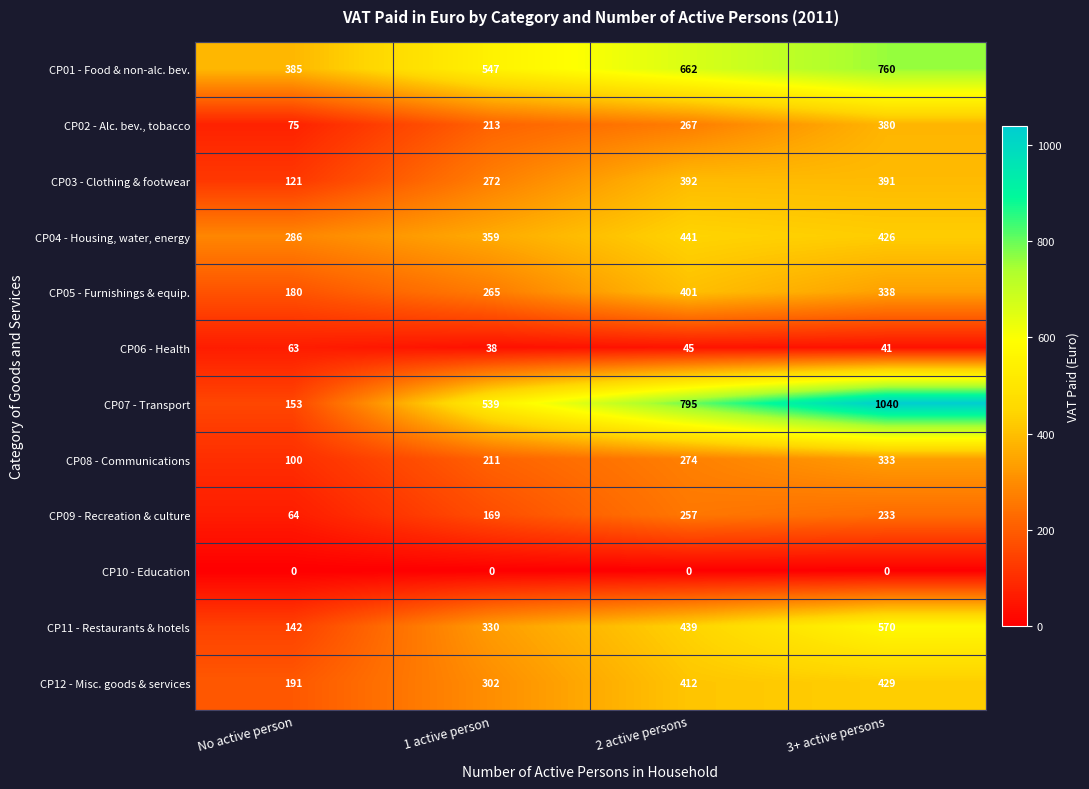

At which label does CP06 - Health reach its minimum?

1 active person